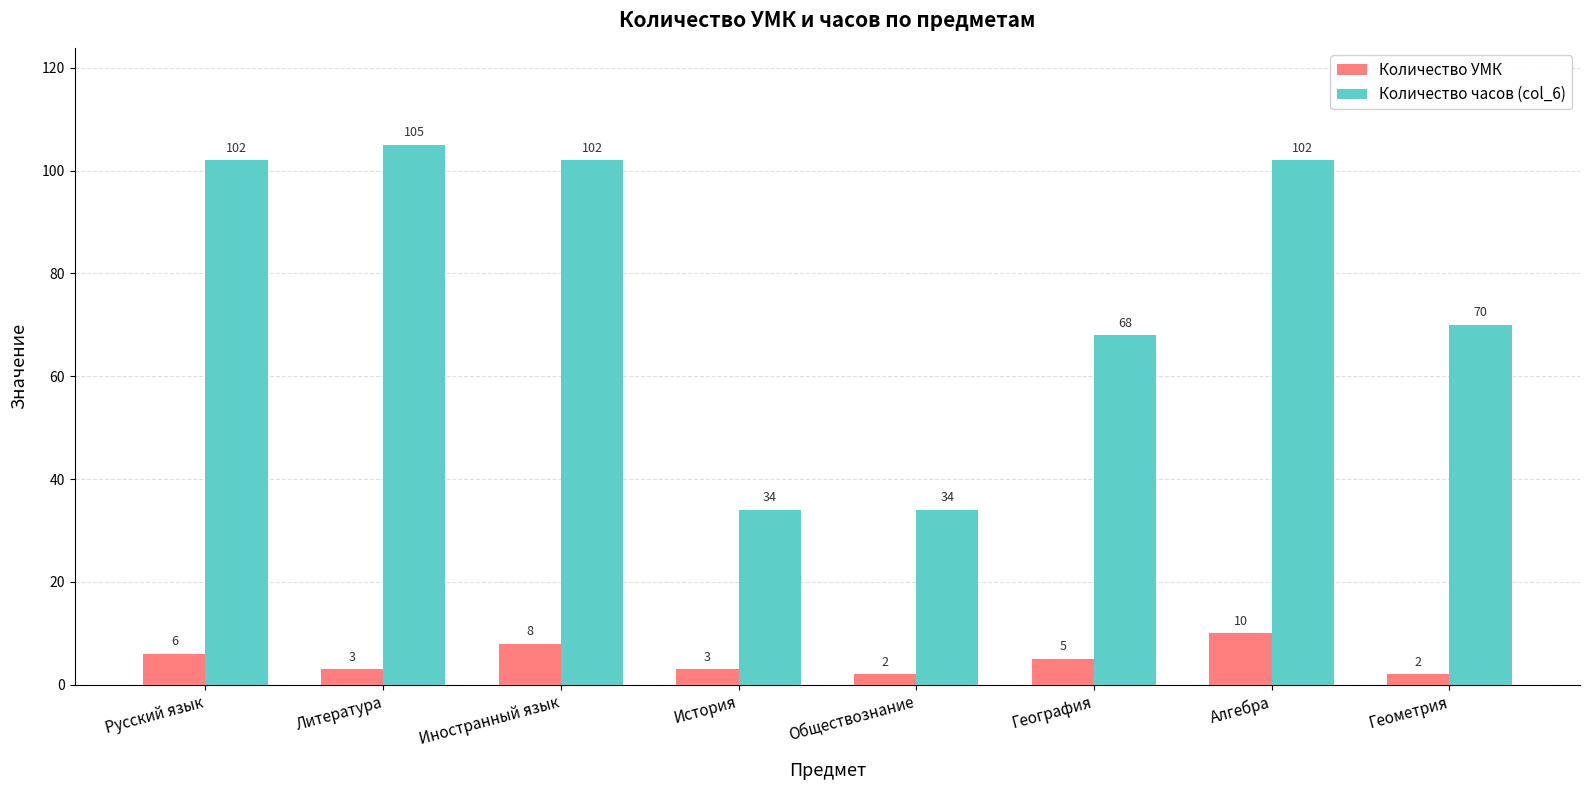

What are all the series names shown in the legend?

Количество УМК, Количество часов (col_6)